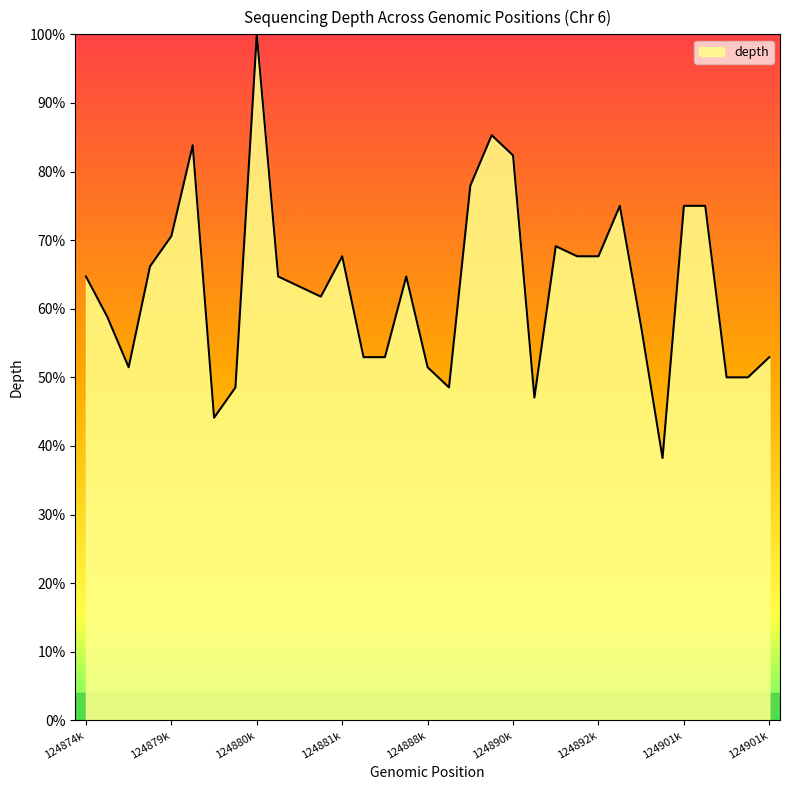

What is the greatest value displayed?

100.0